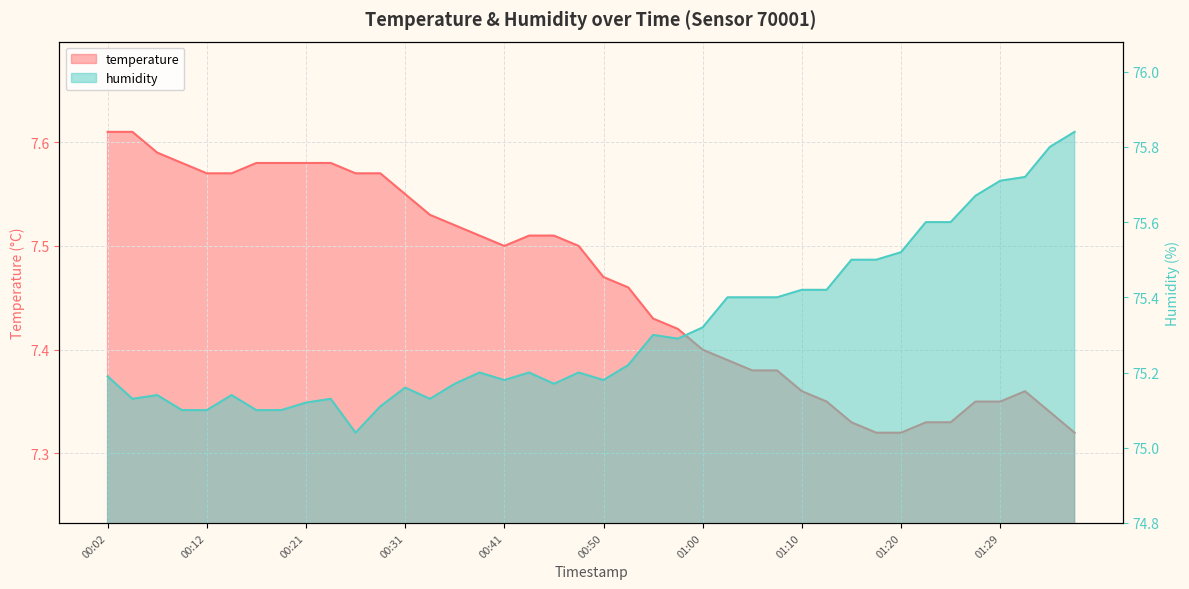

Reading left to right, transcribe all the data shown in this chart.

temperature: 7.6	7.6	7.6	7.6	7.6	7.6	7.6	7.6	7.6	7.6	7.6	7.6	7.5	7.5	7.5	7.5	7.5	7.5	7.5	7.5	7.5	7.5	7.4	7.4	7.4	7.4	7.4	7.4	7.4	7.3	7.3	7.3	7.3	7.3	7.3	7.3	7.3	7.4	7.3	7.3
humidity: 75.2	75.1	75.1	75.1	75.1	75.1	75.1	75.1	75.1	75.1	75.0	75.1	75.2	75.1	75.2	75.2	75.2	75.2	75.2	75.2	75.2	75.2	75.3	75.3	75.3	75.4	75.4	75.4	75.4	75.4	75.5	75.5	75.5	75.6	75.6	75.7	75.7	75.7	75.8	75.8